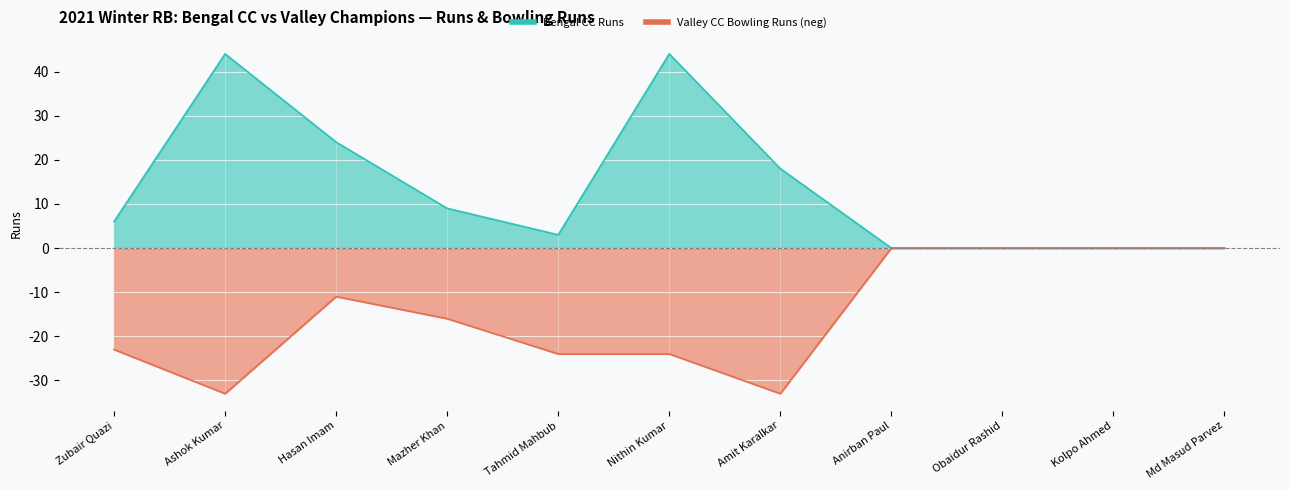

Between Zubair Quazi and Nithin Kumar, which is larger?

Nithin Kumar